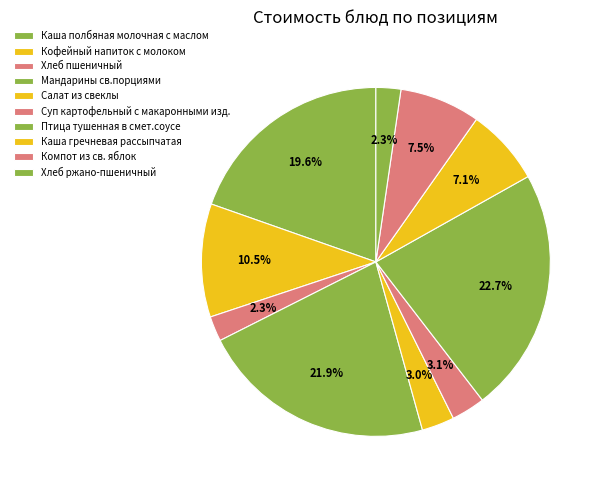

How many segments does this pie chart have?

10